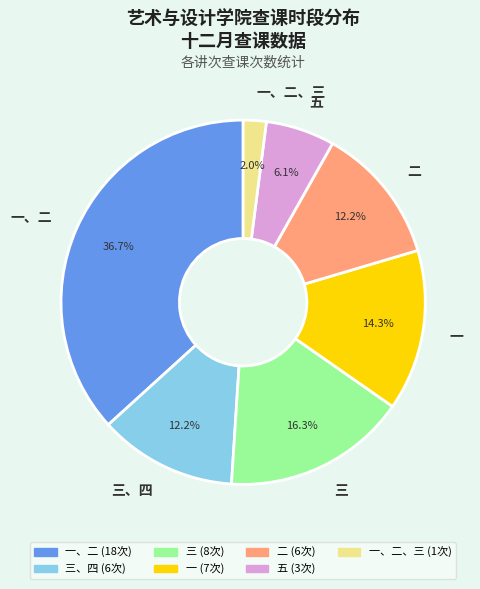

Count the number of slices in the pie.

7